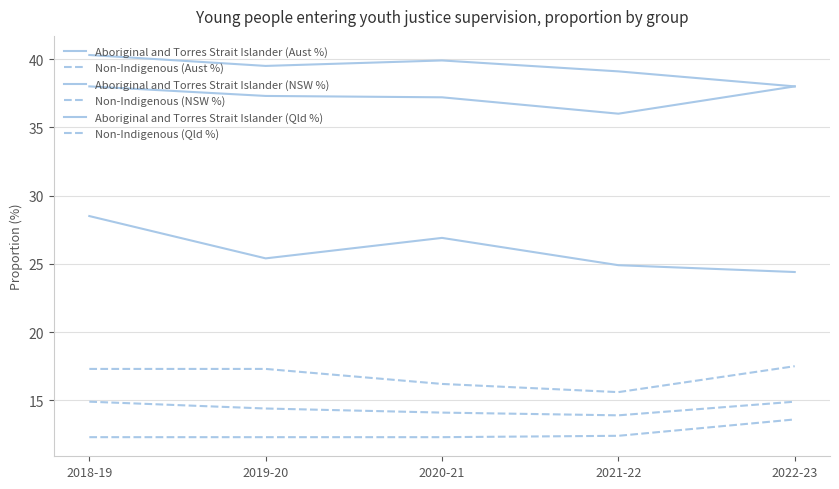

Rank the series by their maximum value, from highest to lowest.

Aboriginal and Torres Strait Islander (Qld %), Aboriginal and Torres Strait Islander (Aust %), Aboriginal and Torres Strait Islander (NSW %), Non-Indigenous (Qld %), Non-Indigenous (Aust %), Non-Indigenous (NSW %)